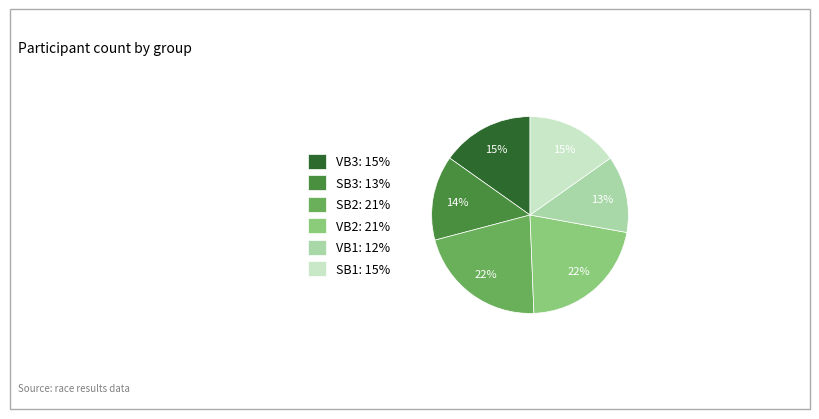

To the nearest percent, what is the difference between the largest and smallest slice percentages?

9%